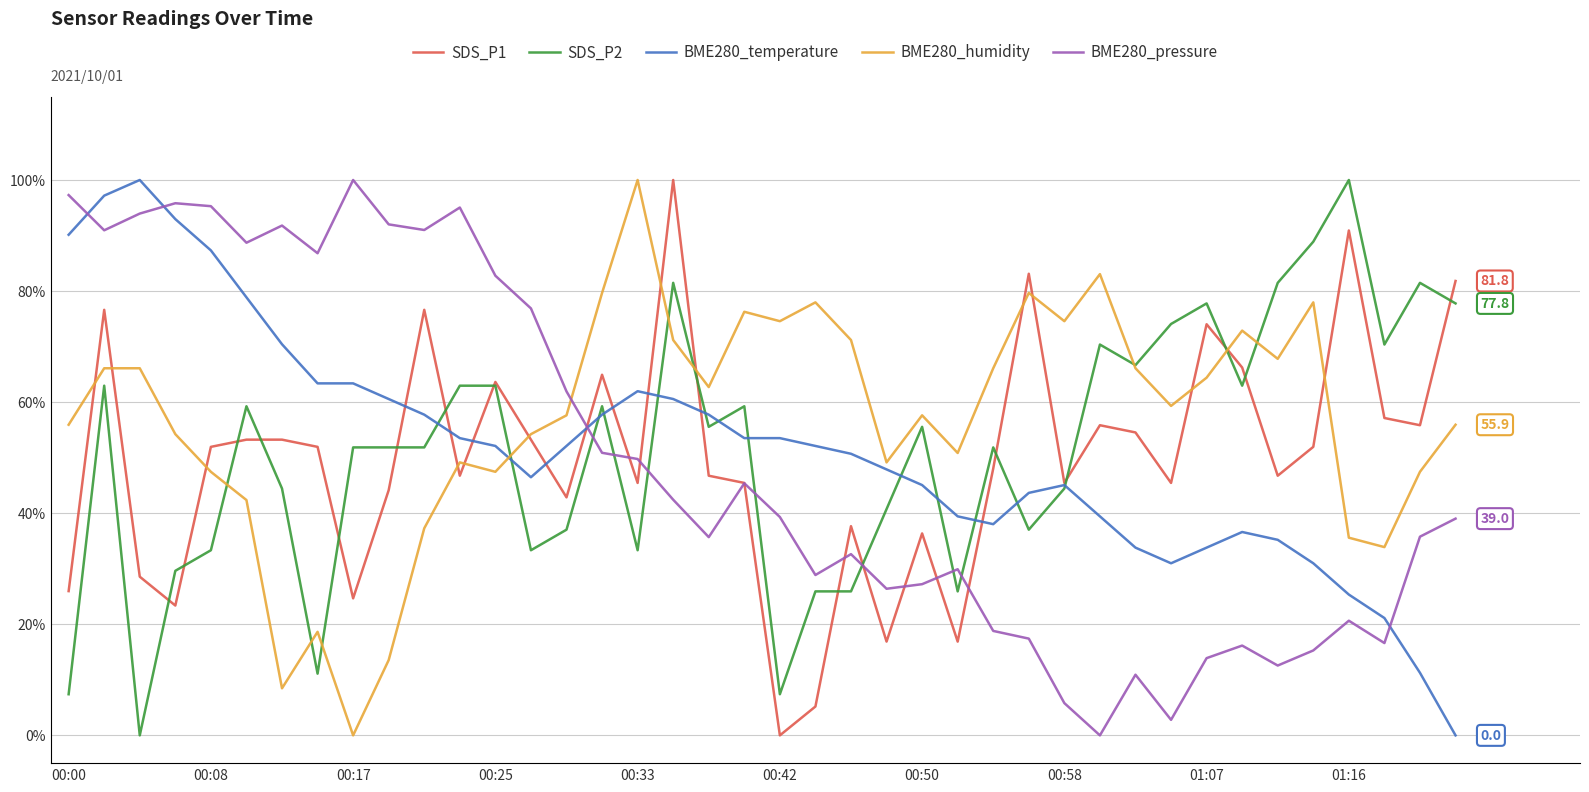

True or false: SDS_P2 and BME280_humidity intersect in this chart.

True